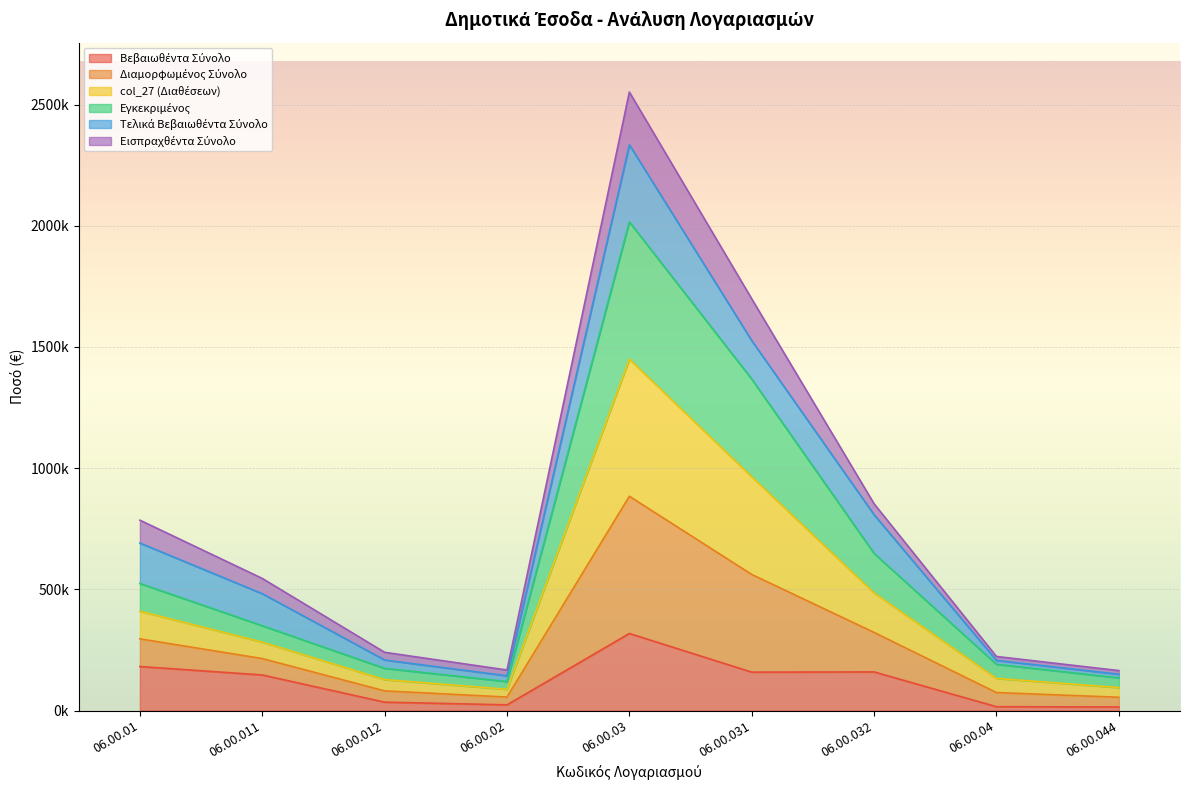

True or false: Διαμορφωμένος Σύνολο and Βεβαιωθέντα Σύνολο cross at least once.

False